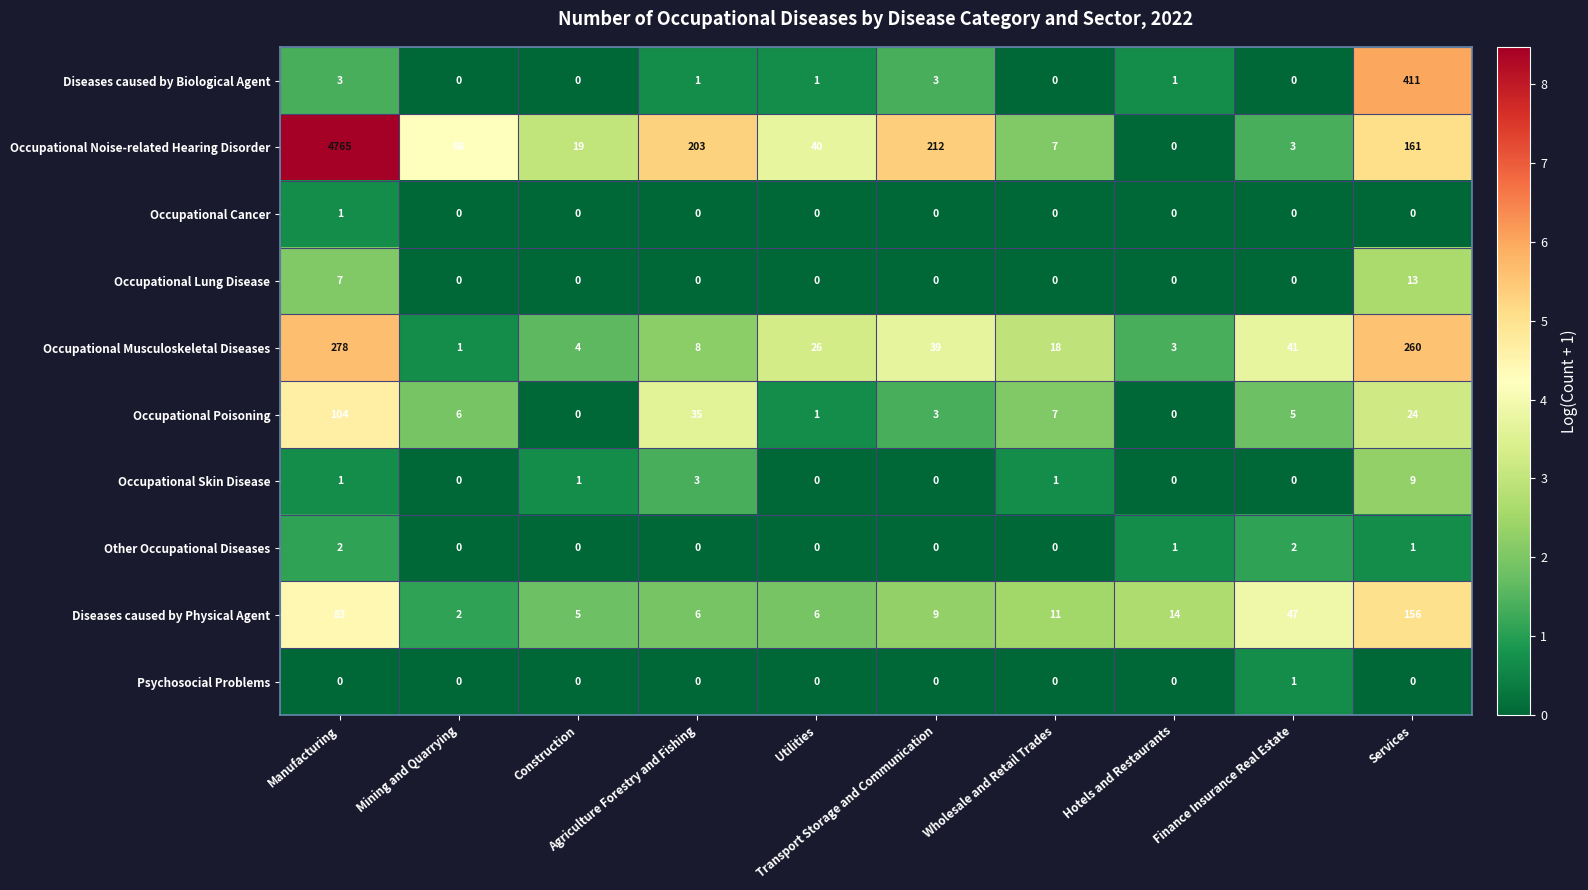

What is the difference between the maximum and minimum values in the Occupational Noise-related Hearing Disorder series?

4765